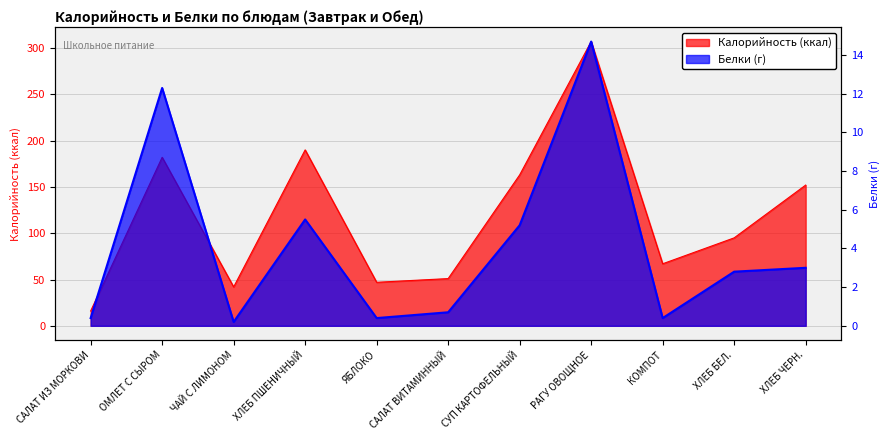

What is the difference between the maximum and minimum values in the Калорийность series?

291.0